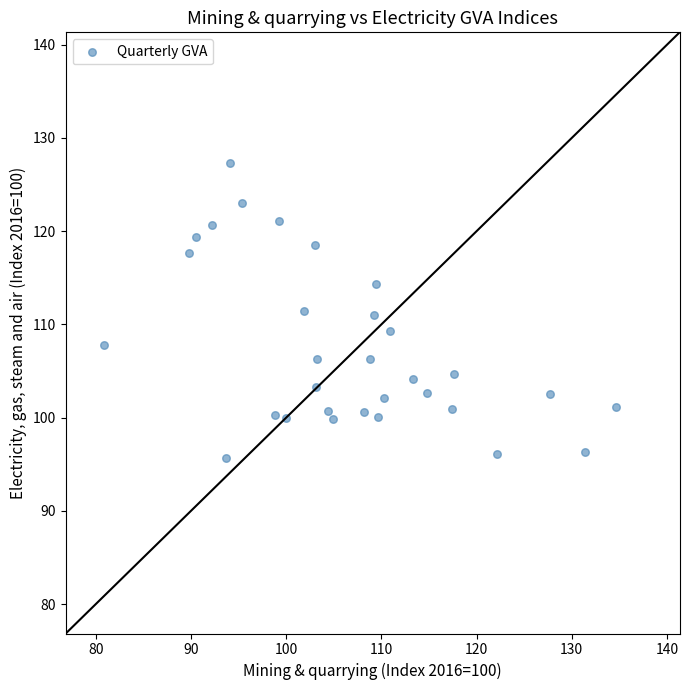

What is the range of X values (max minus min)?

53.7